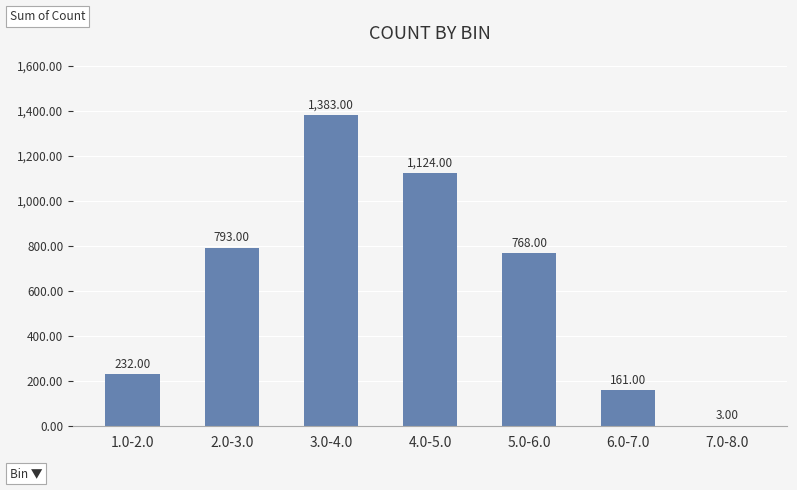

What is the sum of the values at 1.0-2.0 and 7.0-8.0?

235